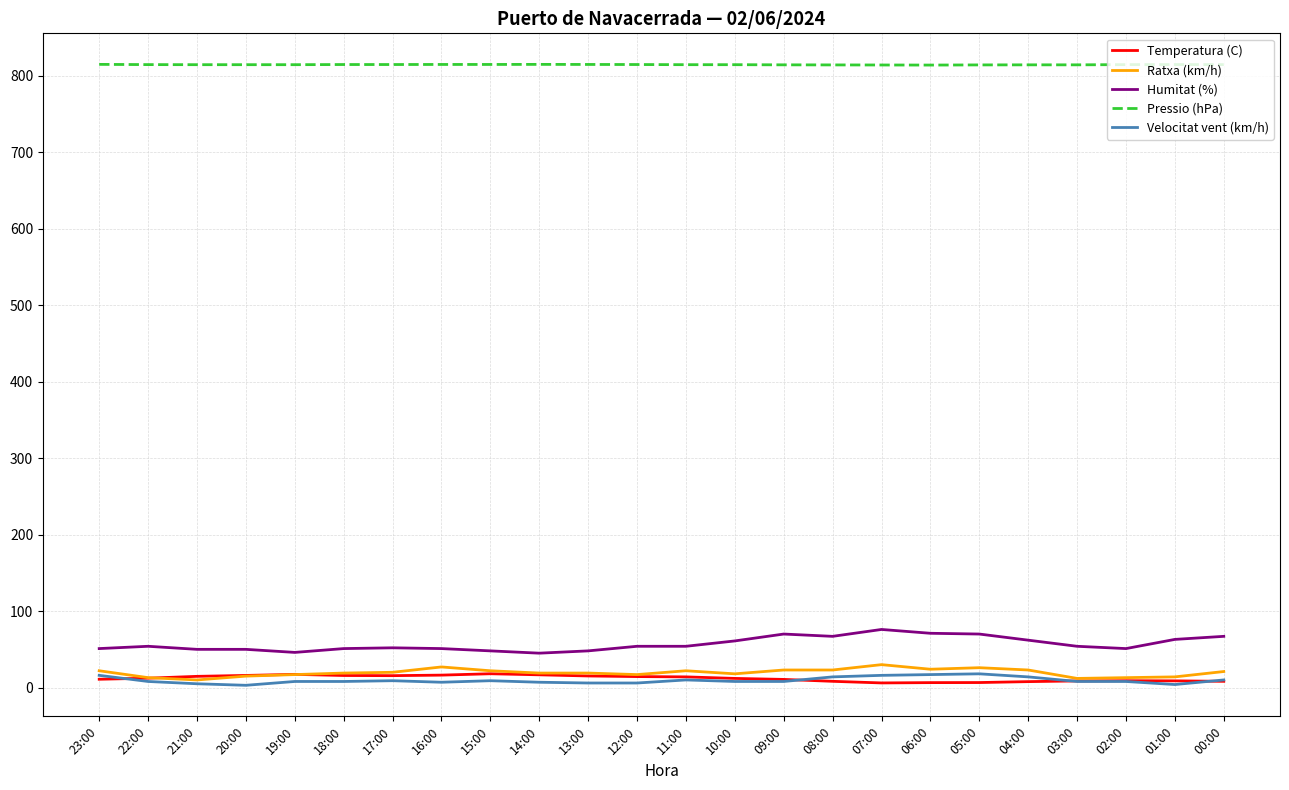

Which series has the largest range (max minus min)?

Humitat (%)